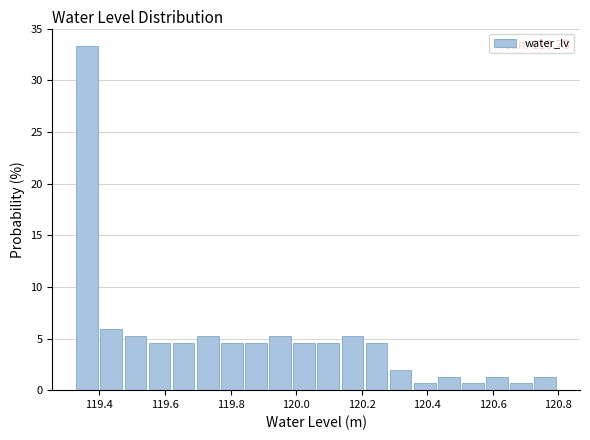

Around what value on the x-axis is the tallest bar? Give the approximate position of its centre, as read against the axis.

119.36